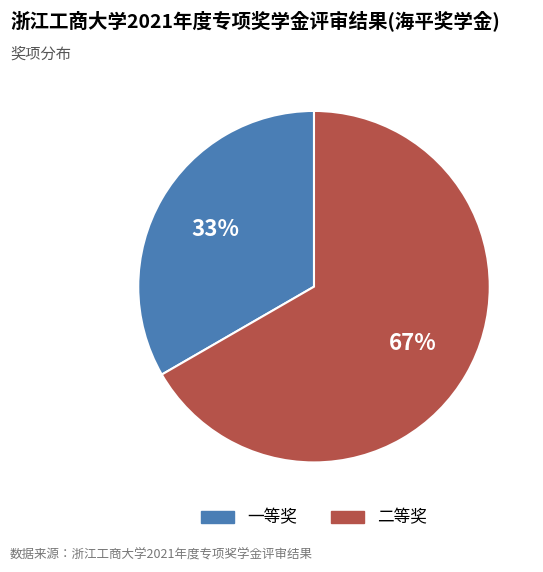

To the nearest percent, what is the combined percentage of 二等奖 and 一等奖?

100%